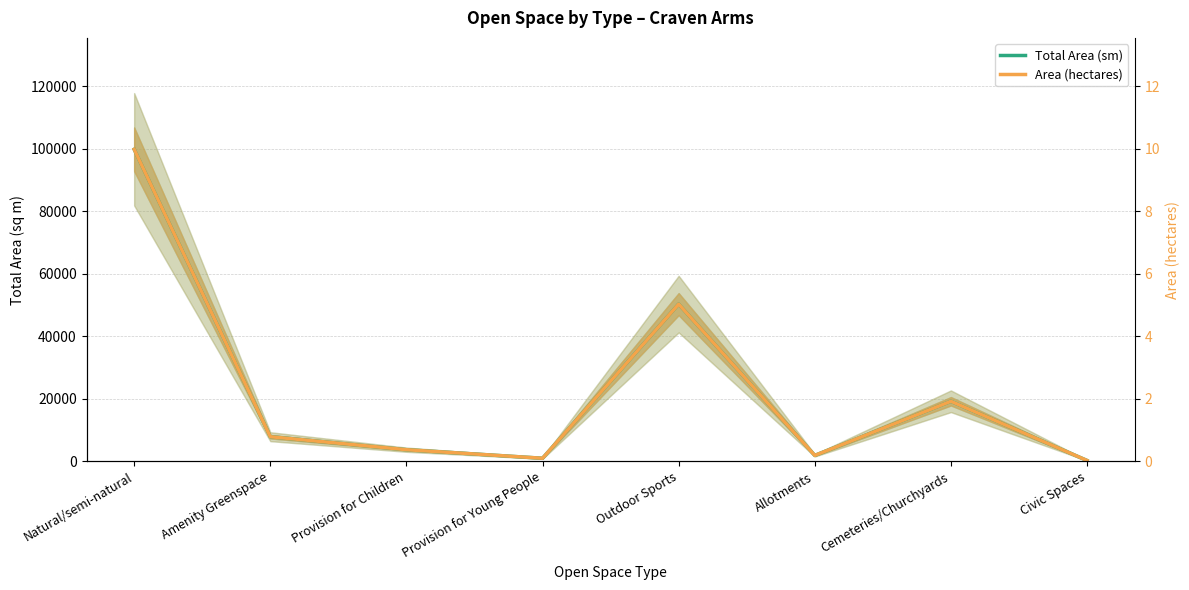

True or false: Total Area (sm) has more than 0 interior local peaks.

True